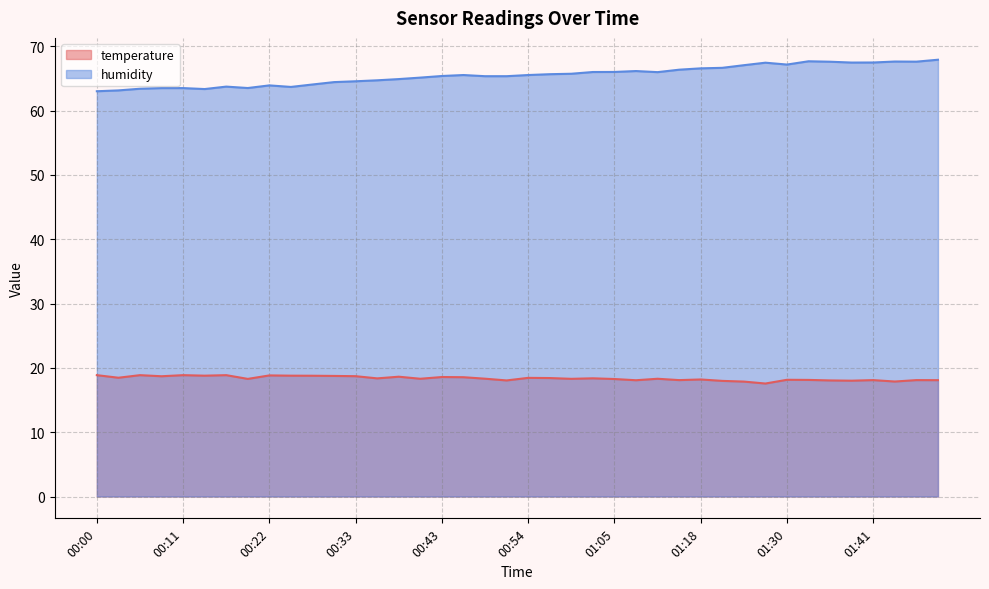

Which series changed the most between 00:27 and 00:51?

humidity